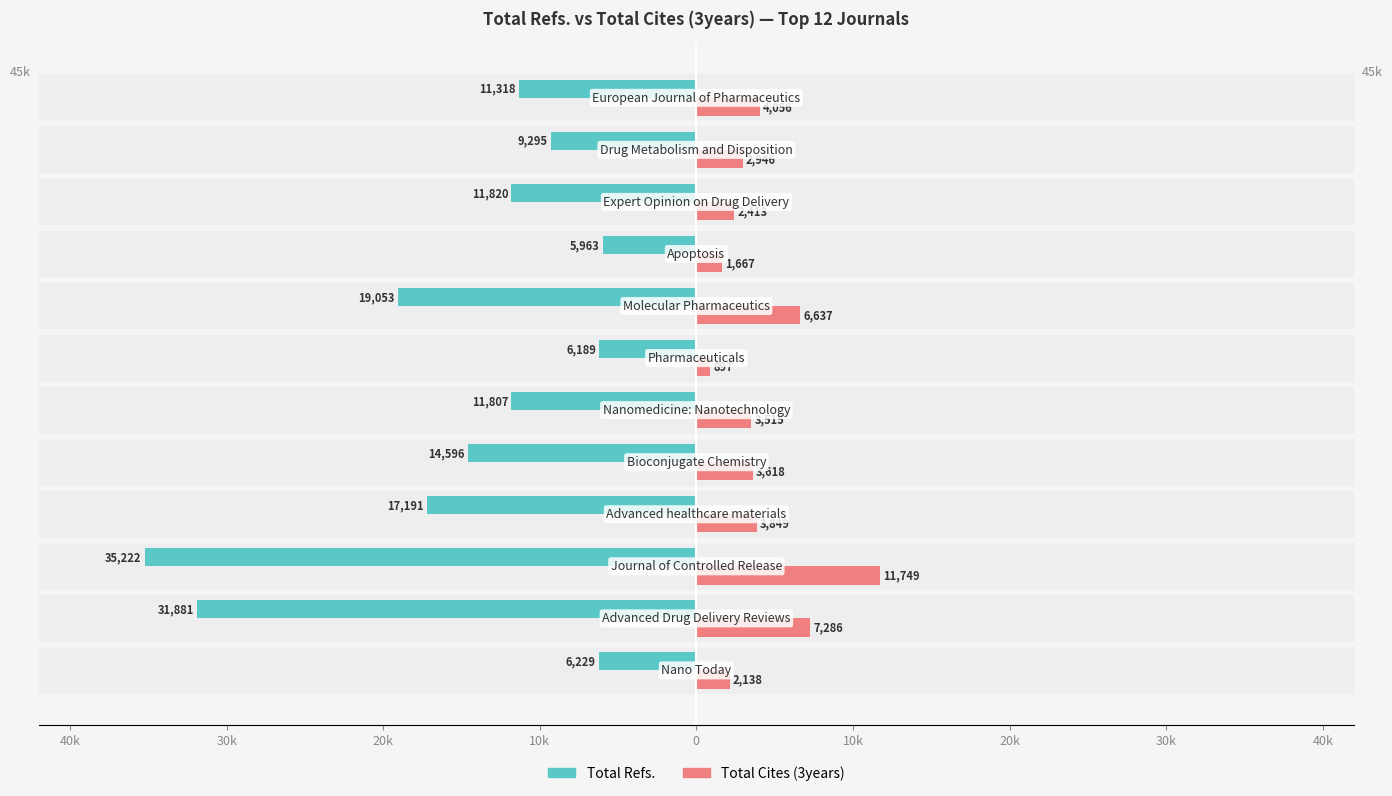

Reading right to left, list all the values displayed in this chart.

Total Refs.: -11318	-9295	-11820	-5963	-19053	-6189	-11807	-14596	-17191	-35222	-31881	-6229
Total Cites (3years): 4056	2946	2413	1667	6637	897	3515	3618	3849	11749	7286	2138